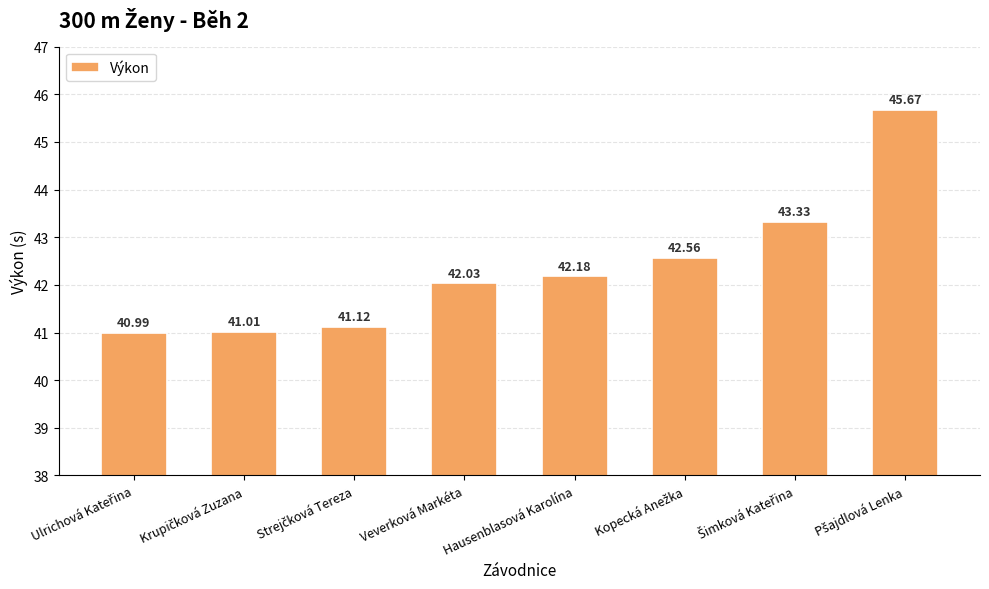

What is the minimum value shown in the chart?

41.0